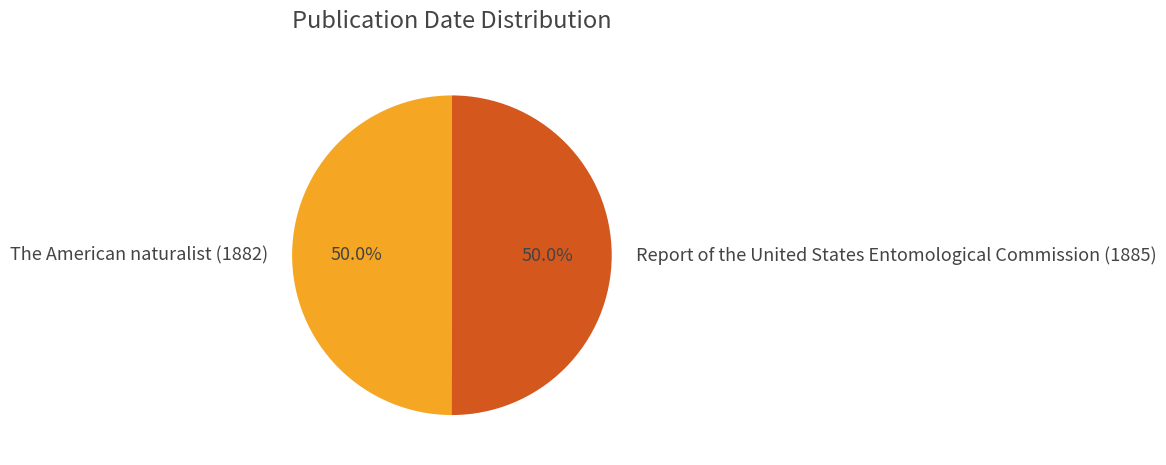

Count the number of slices in the pie.

2